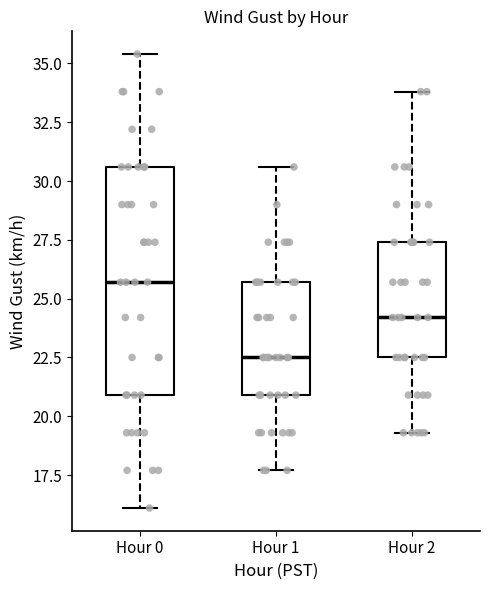

Where does the lower whisker of the box for Hour 1 end on the y-axis? The values are not printed on the chart, so give them approximately, as read against the axis.

17.5